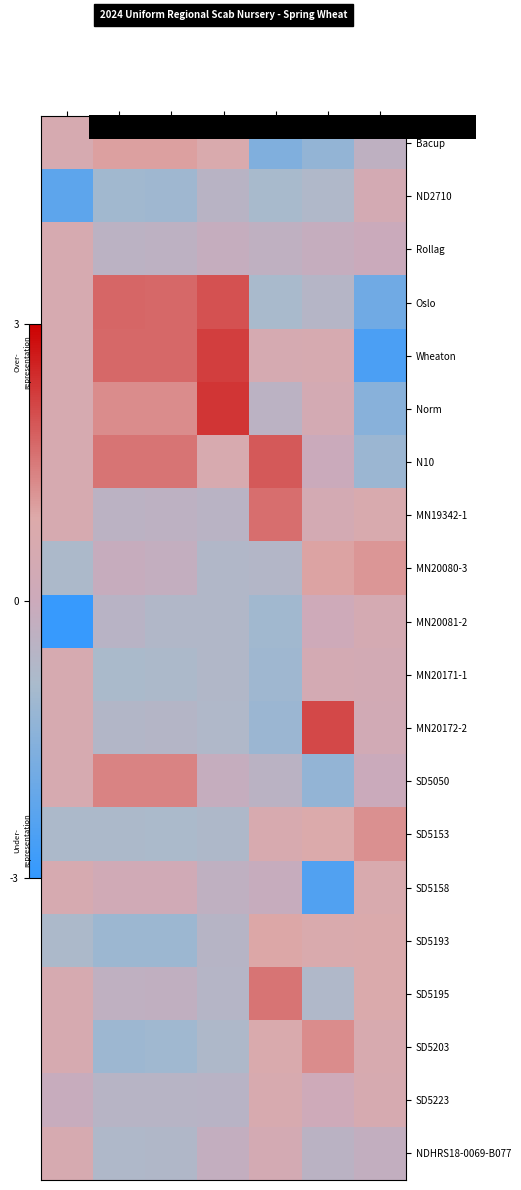

At DON ppm, list the series in order from smallest to largest.

Bacup, MN20172-2, MN20171-1, MN20081-2, ND2710, Oslo, MN20080-3, SD5050, Norm, Rollag, SD5158, NDHRS18-0069-B077, Wheaton, SD5153, SD5223, SD5203, SD5193, SD5195, MN19342-1, N10